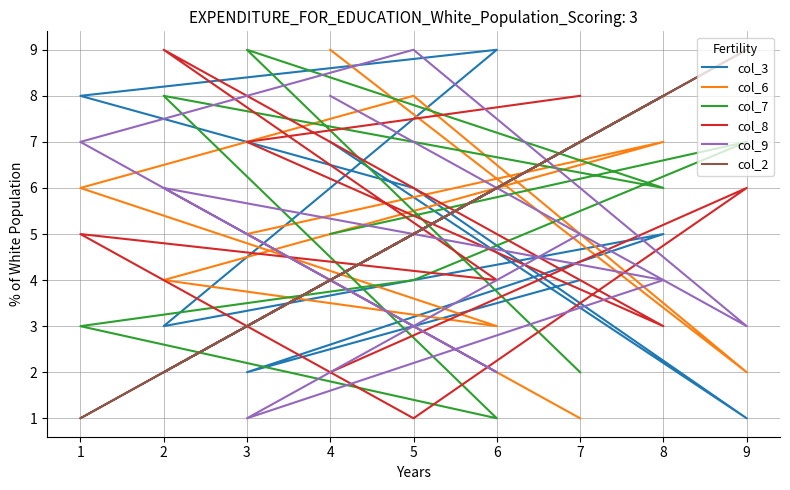

Where is the first local minimum for col_8?

5